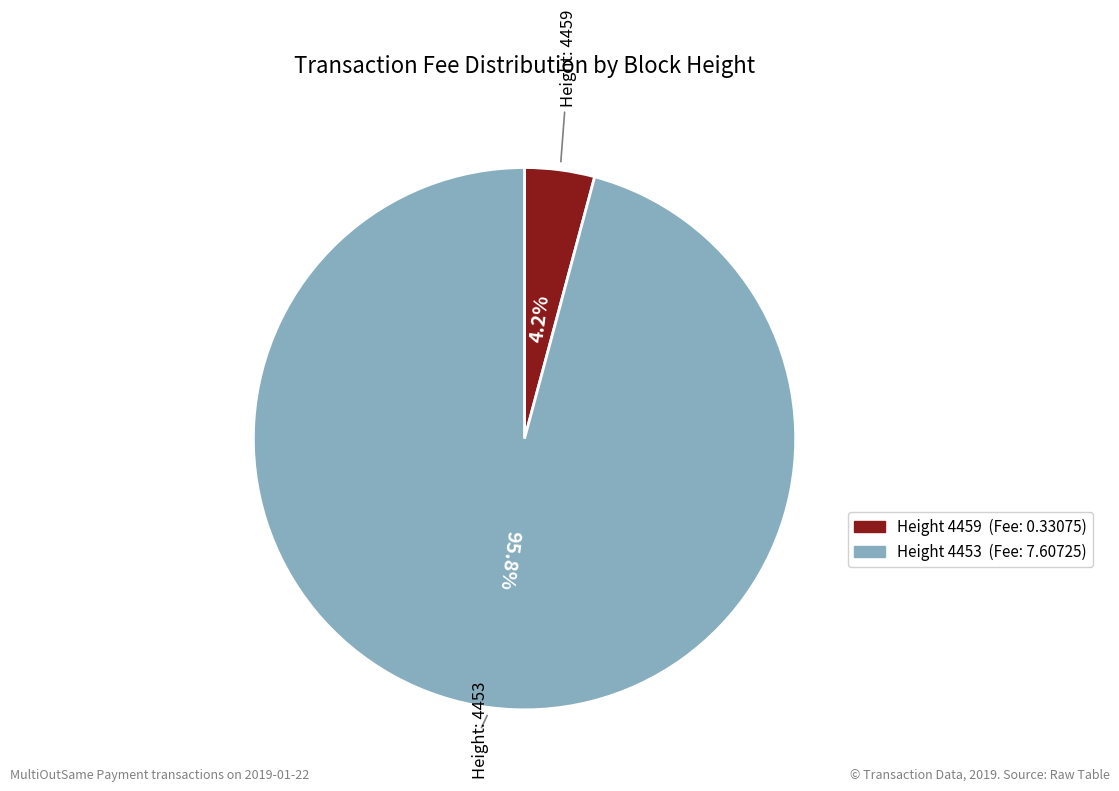

Does any single category account for the majority?

Yes